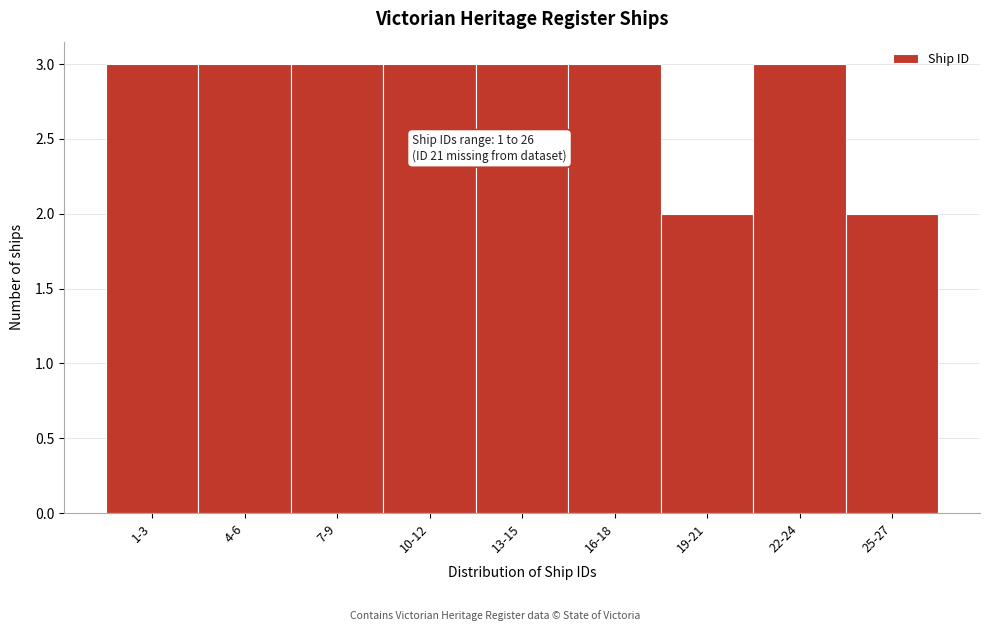

Reading right to left, extract all data points from this chart.

2	3	2	3	3	3	3	3	3